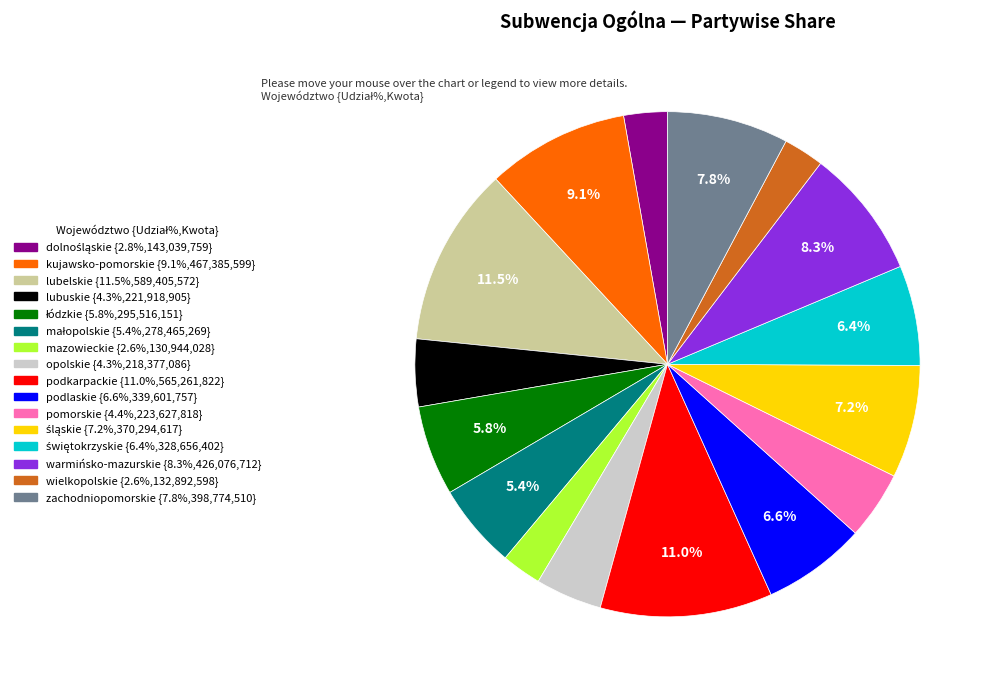

How many slices are in this pie chart?

16